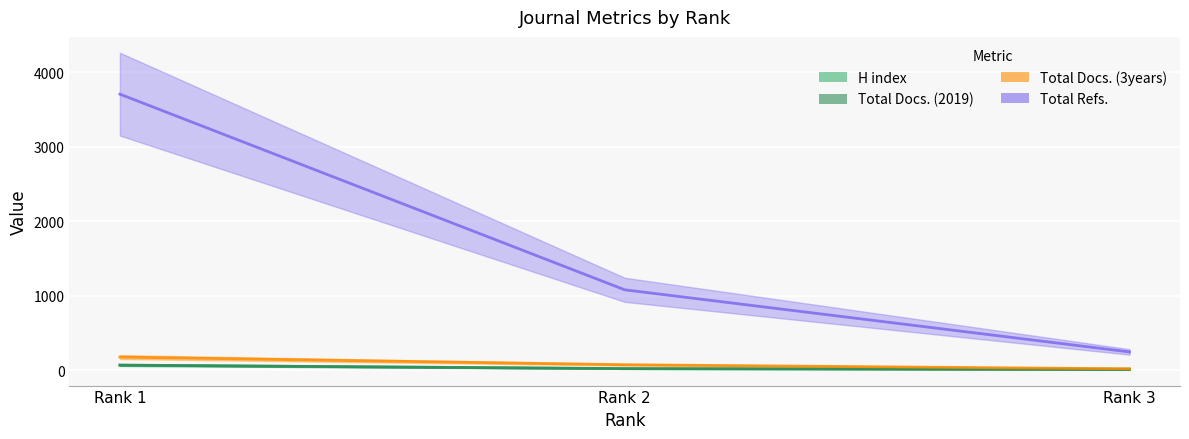

How many Total Docs. (3years) values are between 19 and 177?

3